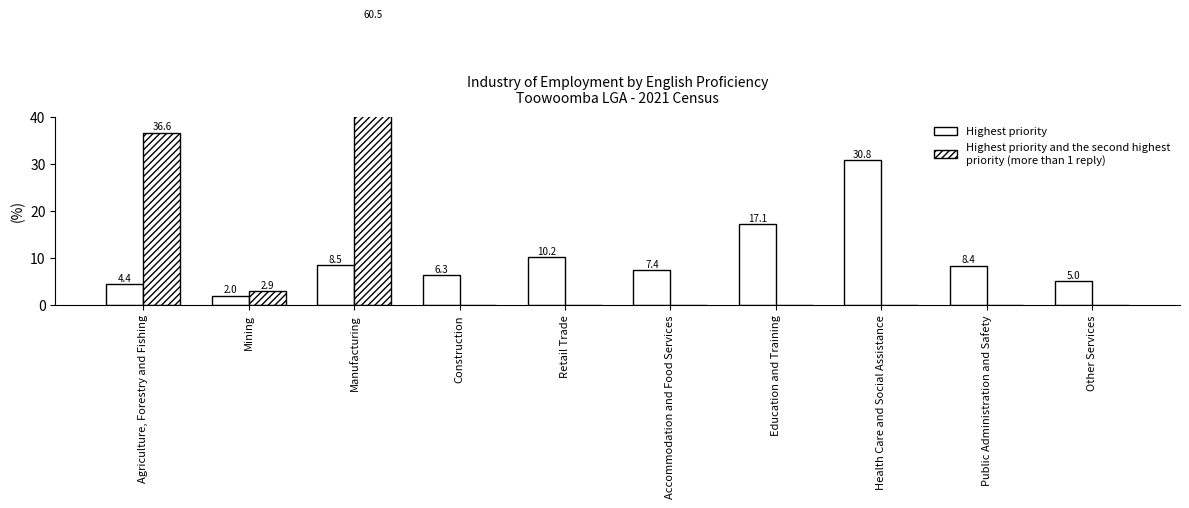

What is the label of the 8th bar from the left?

Health Care and Social Assistance